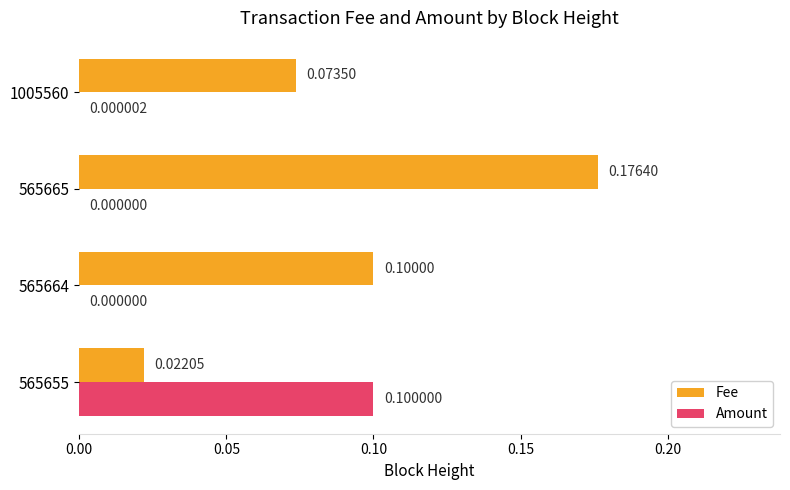

What is the sum of all Amount values?

0.1